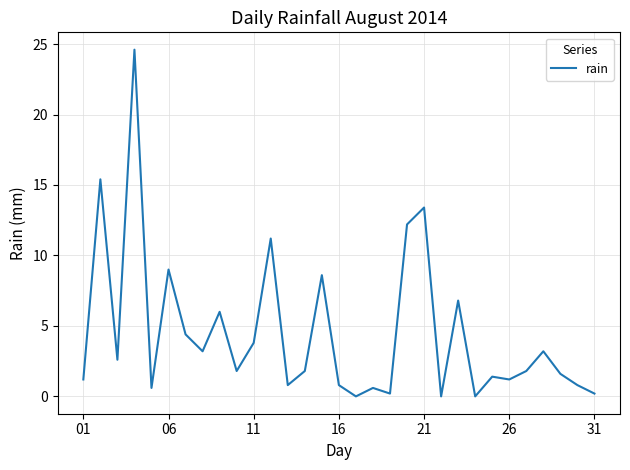

What is the difference between the maximum and minimum values?

24.6